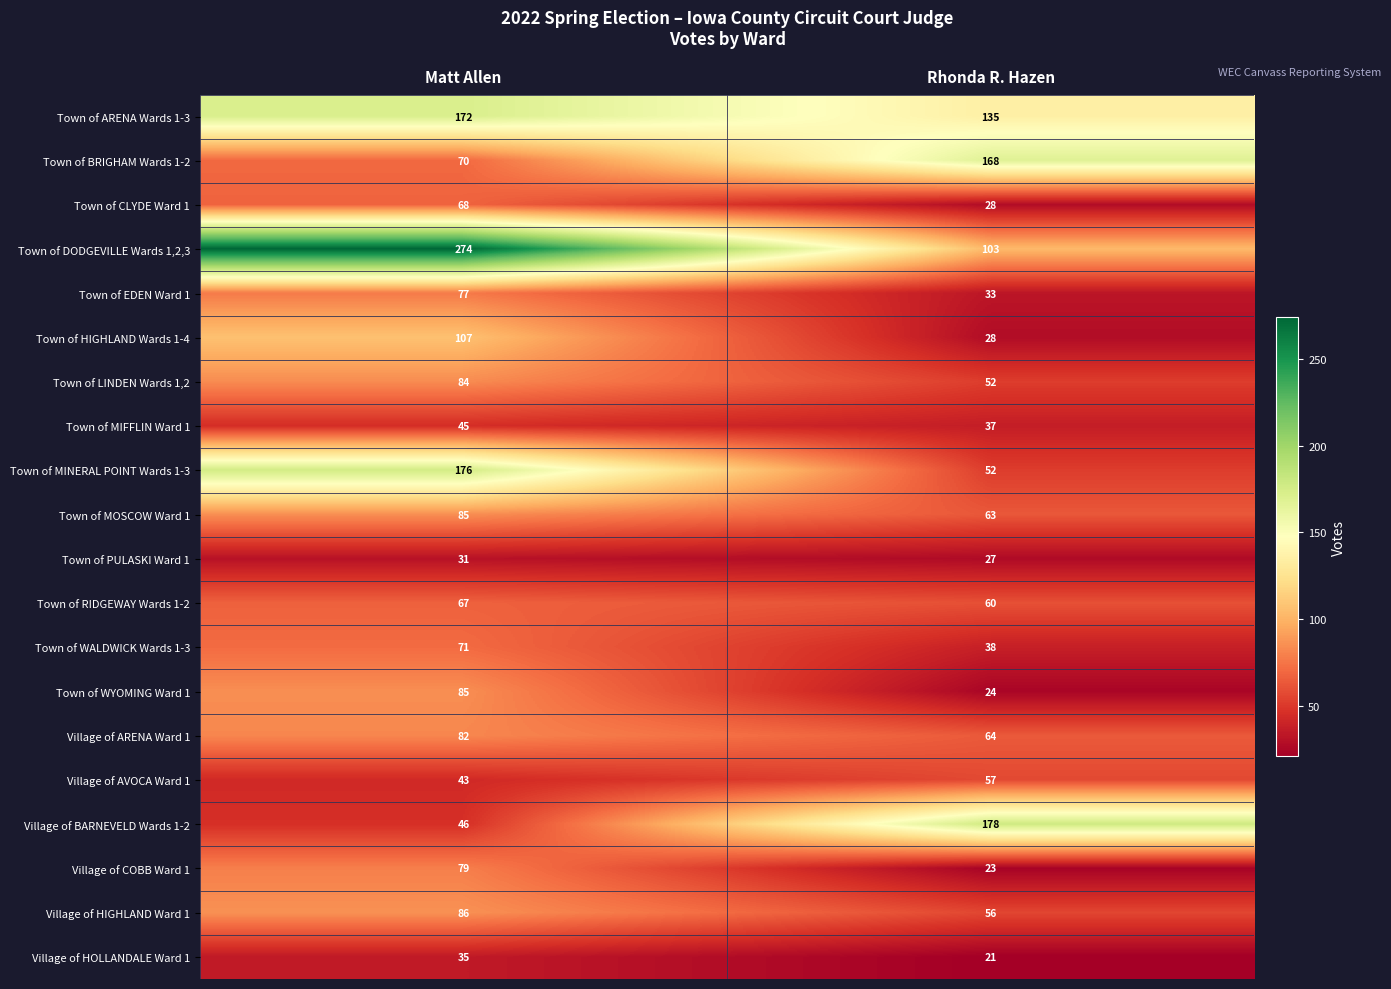

Is the value of Town of MINERAL POINT Wards 1-3 at Matt Allen greater than the value of Village of HOLLANDALE Ward 1 at Matt Allen?

Yes